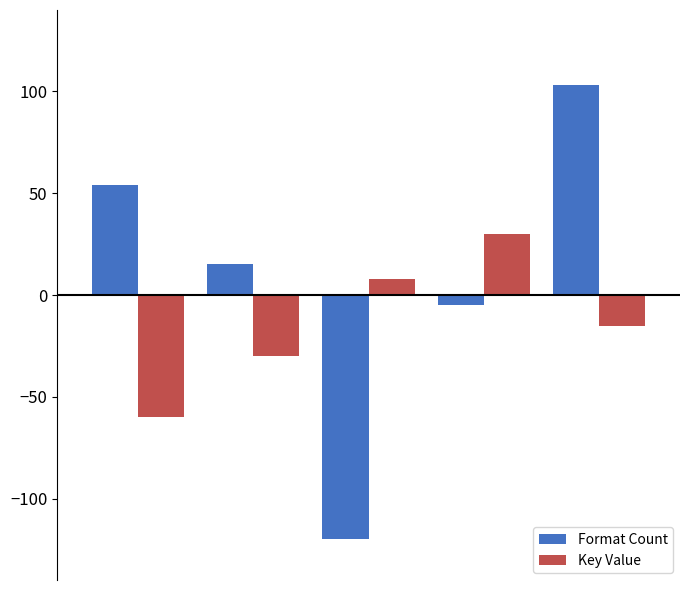

How many series are shown in this chart?

2